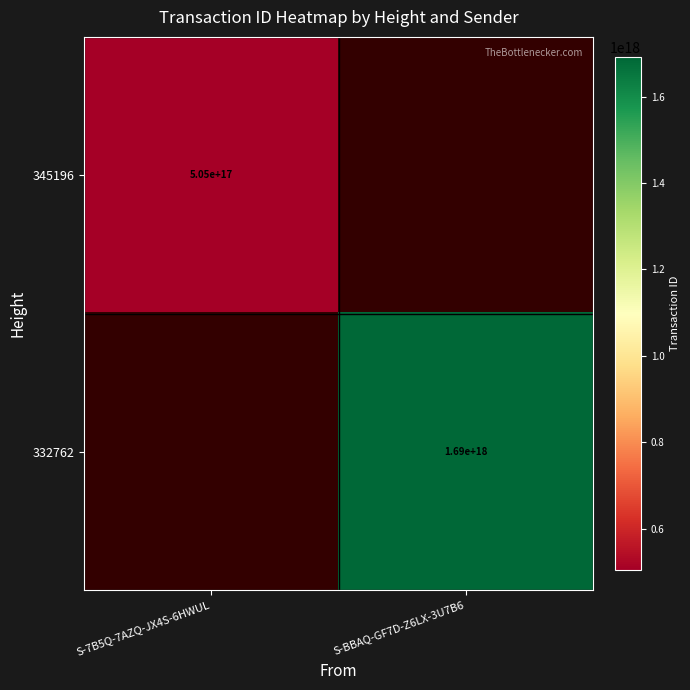

The 332762 series shows 1690000000000000000 at S-BBAQ-GF7D-Z6LX-3U7B6. True or false?

True